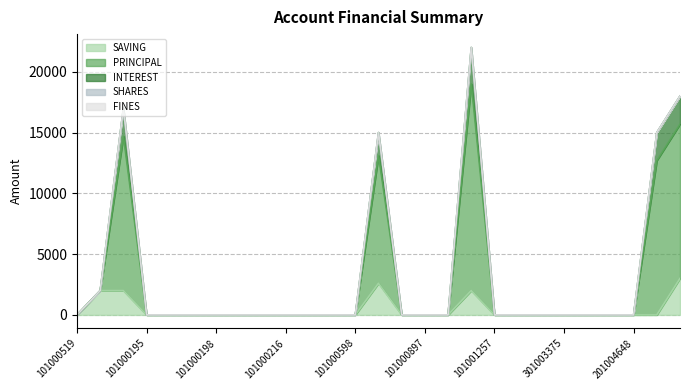

At how many categories does at least one series exceed 13965?

5